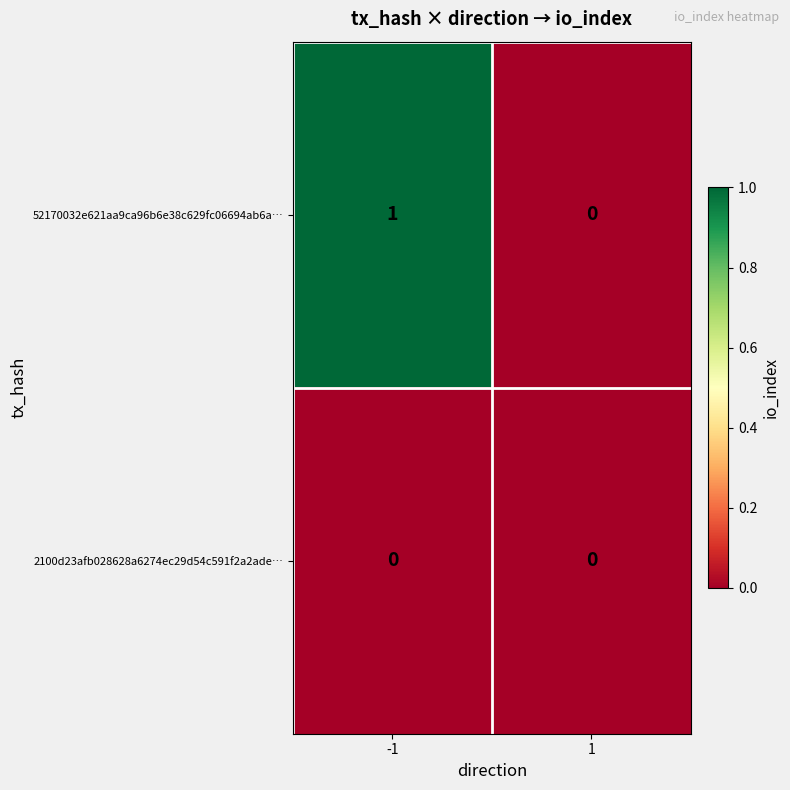

The 52170032e621aa9ca96b6e38c629fc06694ab6a… series shows 2 at -1. True or false?

False